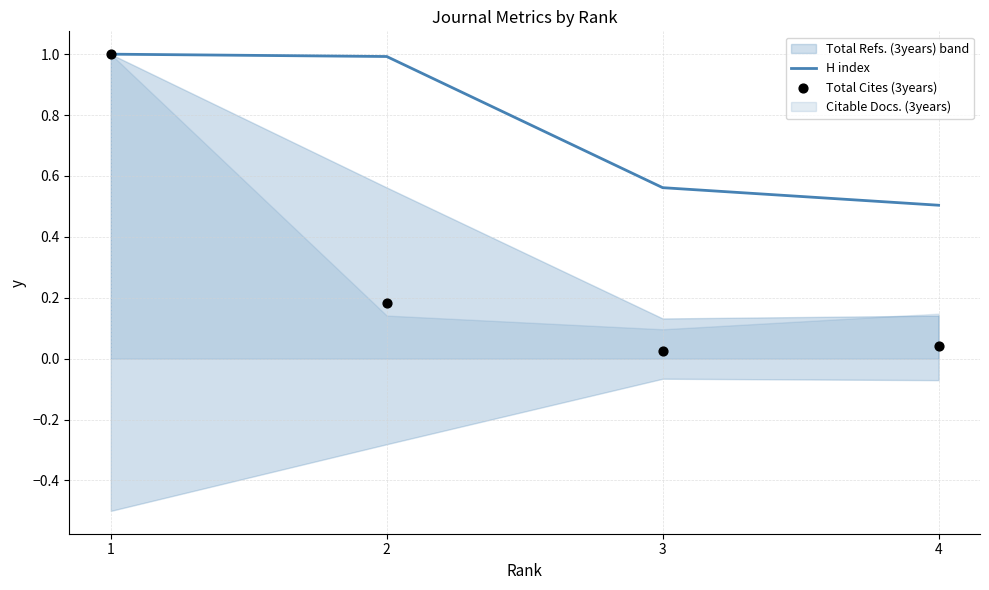

At which category is the sum across all series the highest?

1